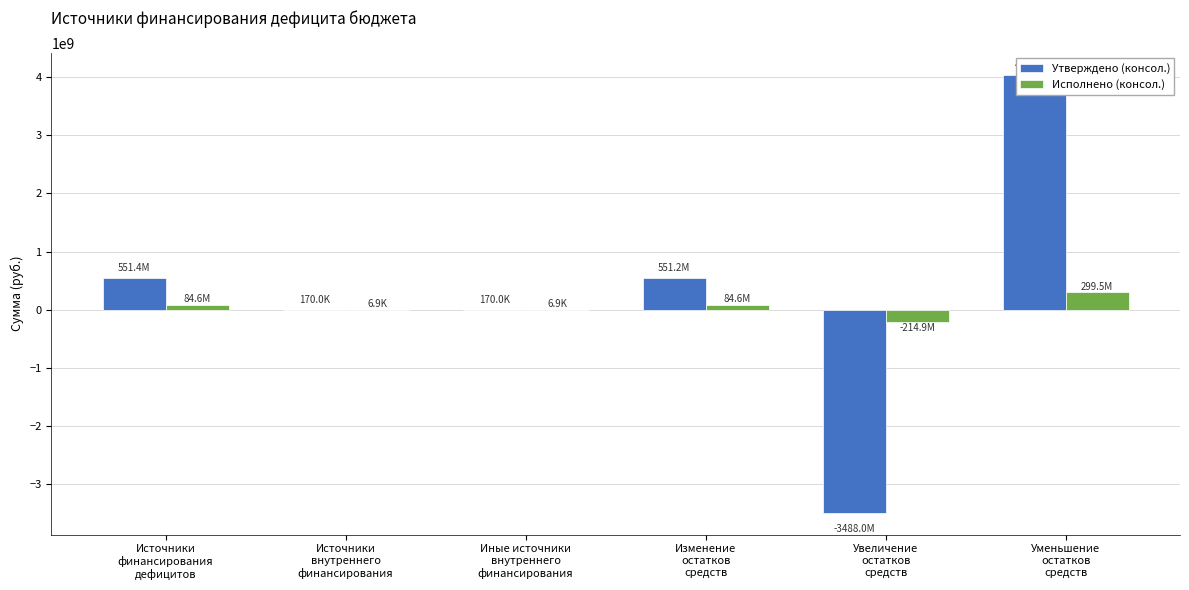

How many bars are there in each group?

2